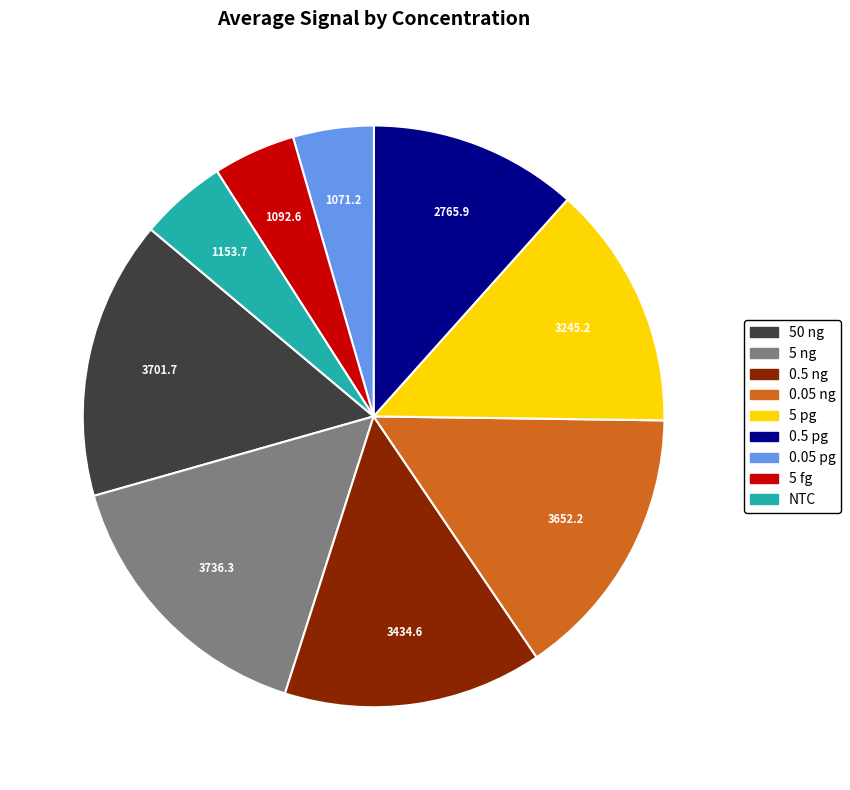

Does any single category account for the majority?

No